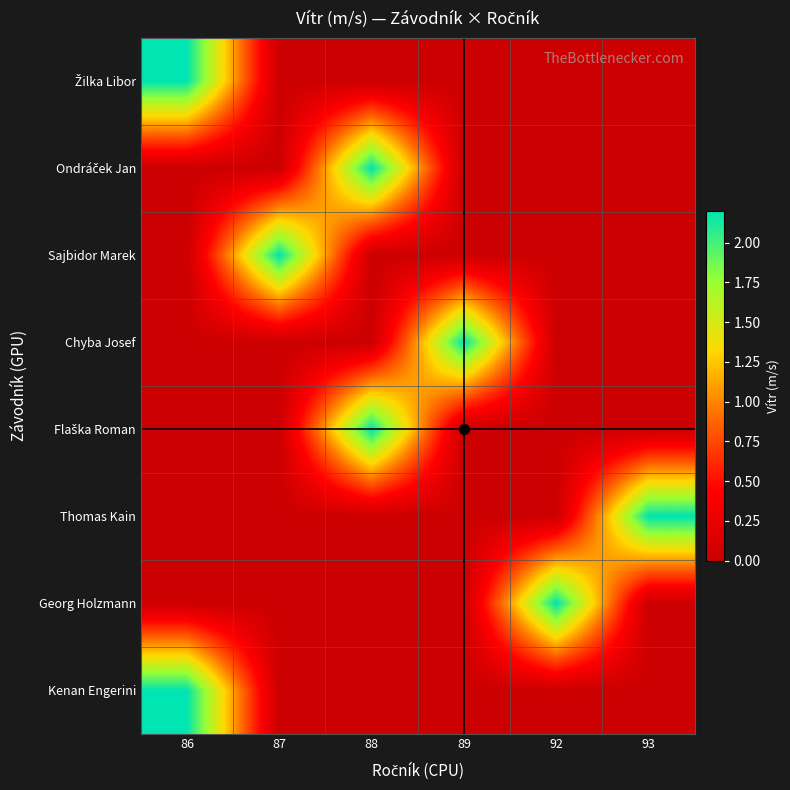

Which label corresponds to the largest value in the chart?

86